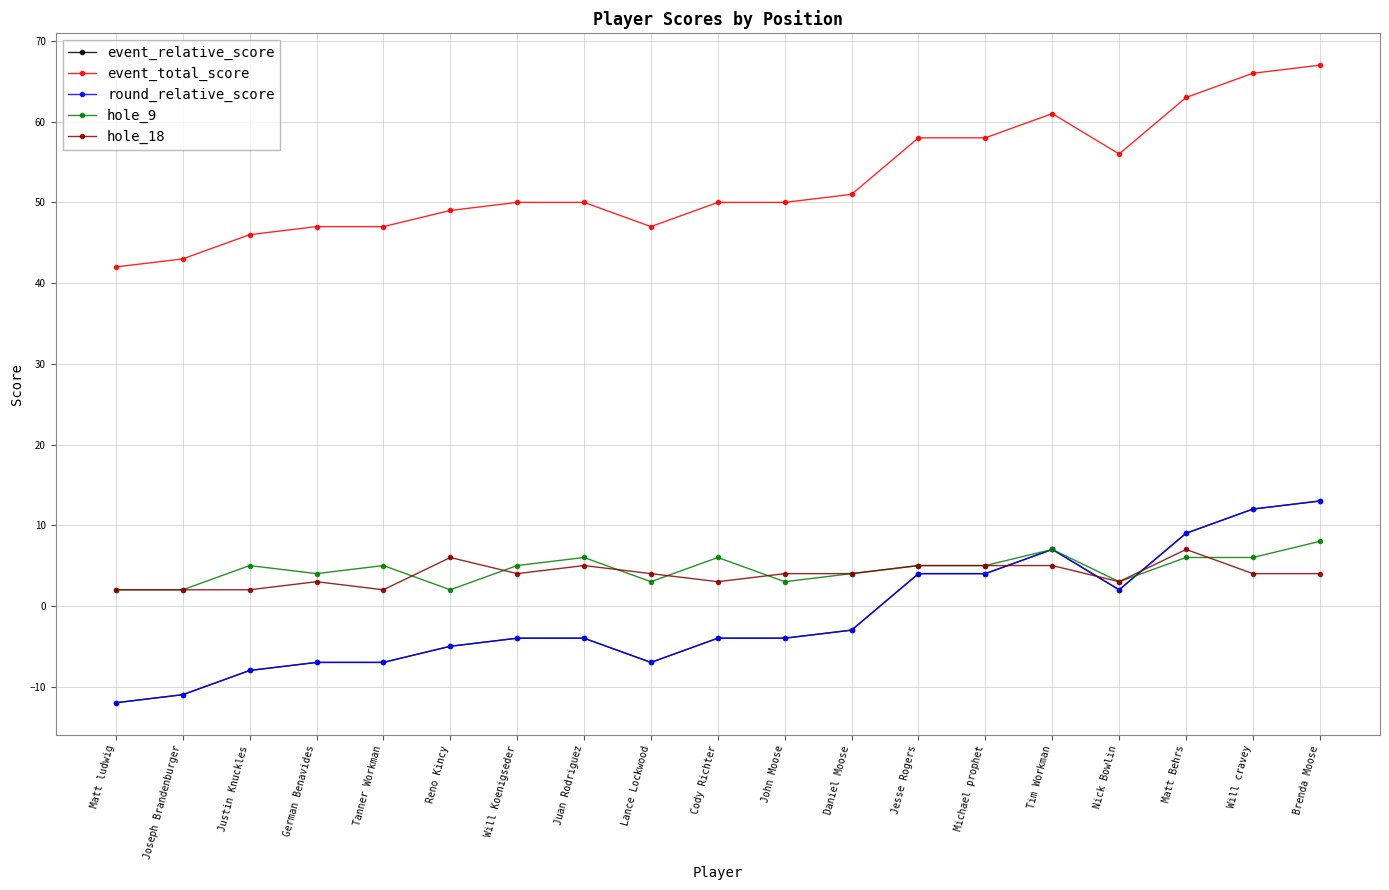

Is it true that hole_18 equals 0 at Matt ludwig?

False